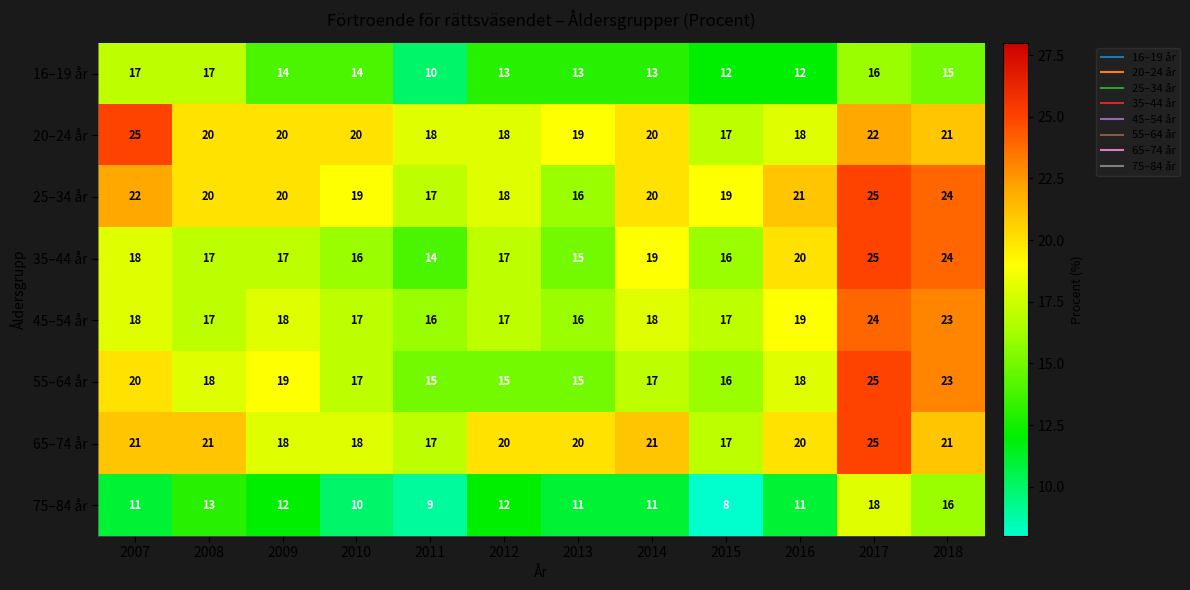

Count the 16–19 år values in the range 13 to 16.

7